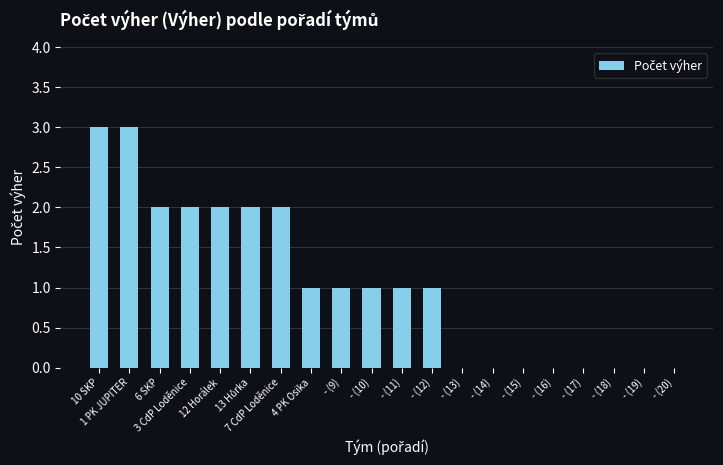

Is it true that the value at - (11) is 1?

True